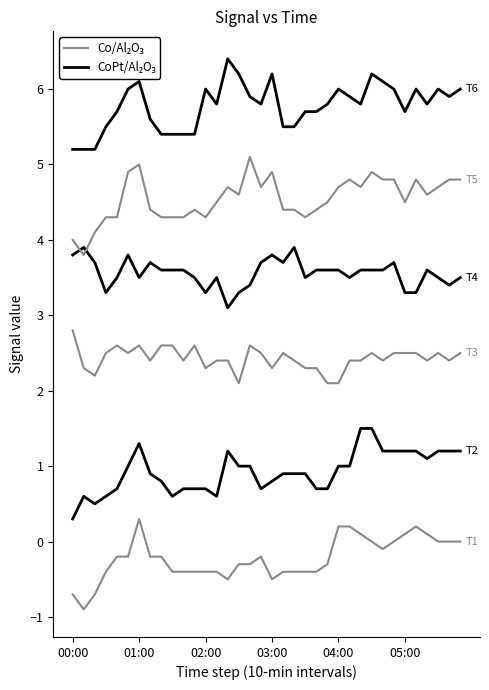

Is it true that Co/Al₂O₃ equals 0.1 at 26?

True